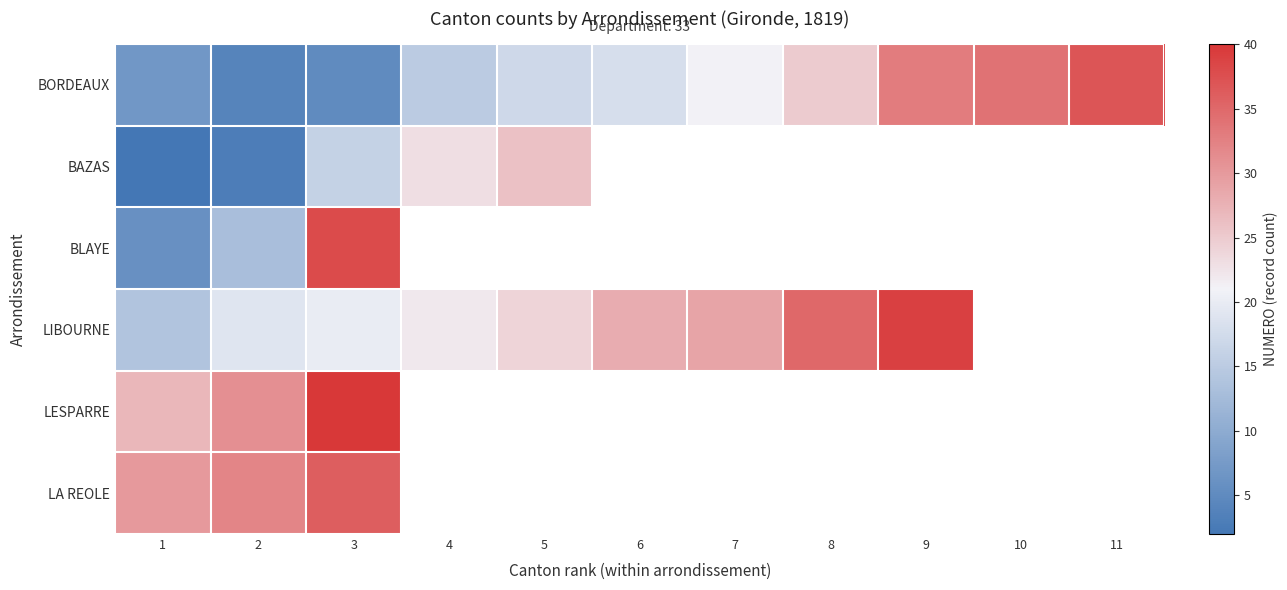

The BORDEAUX series shows 8.4 at 3. True or false?

False